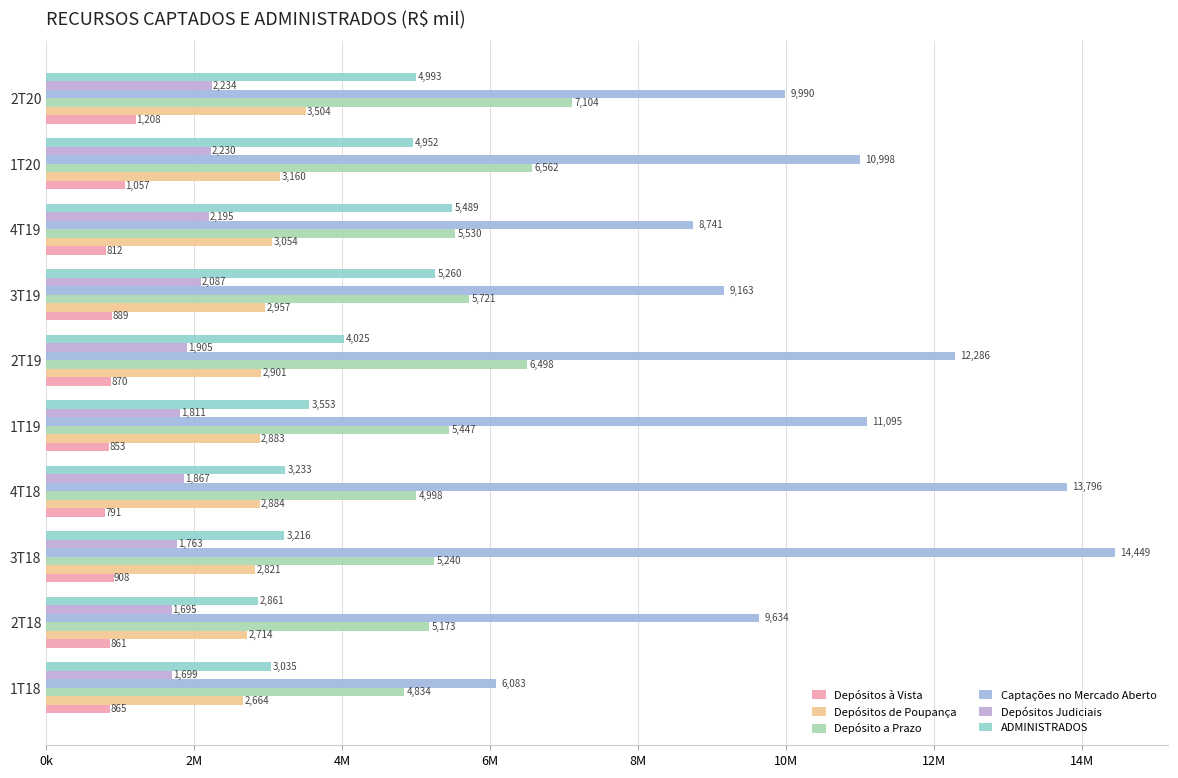

What is the difference between the maximum and minimum values in the ADMINISTRADOS series?

2627192